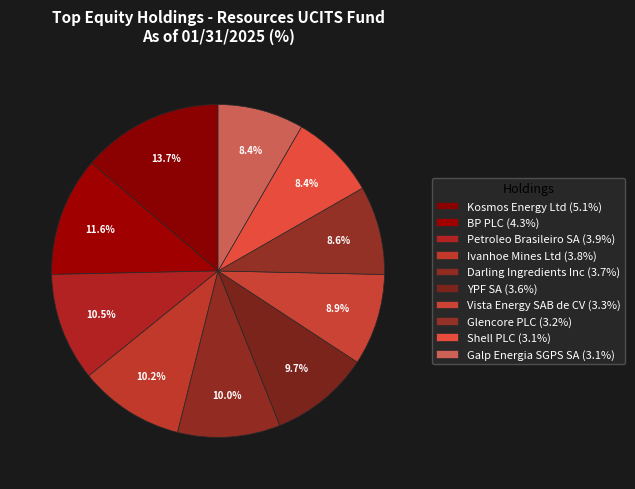

Count the number of slices in the pie.

10